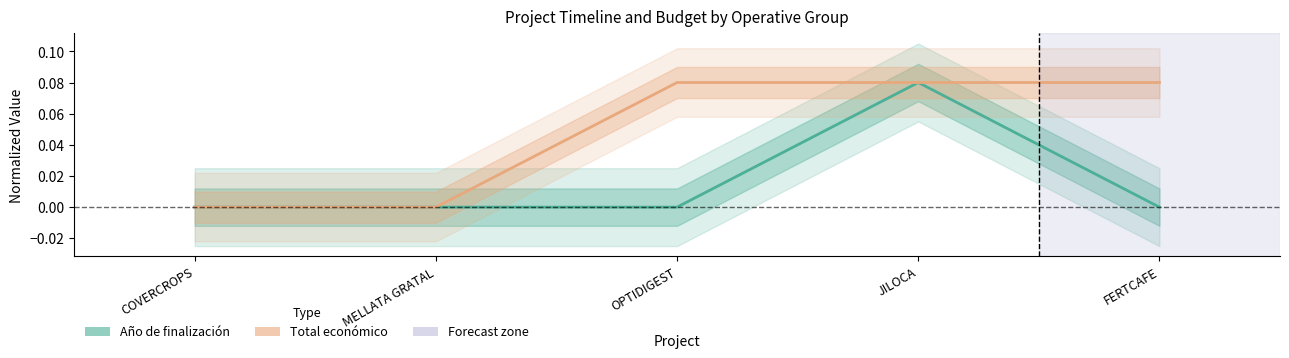

How many values in Año de finalización are above zero?

1